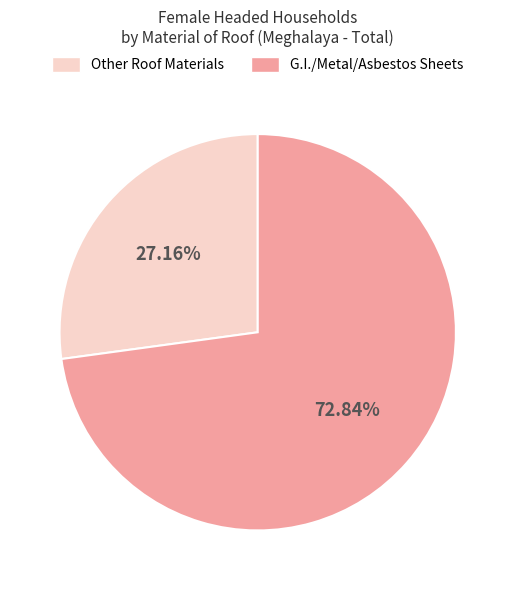

To the nearest percent, what is the difference between the largest and smallest slice percentages?

46%